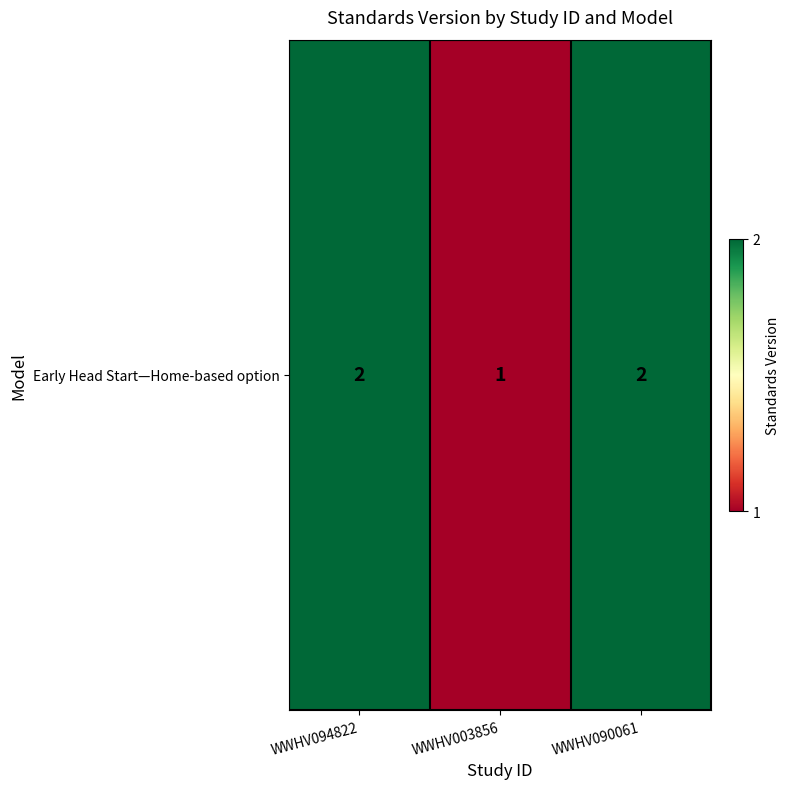

What is the change in value from WWHV003856 to WWHV090061?

+1